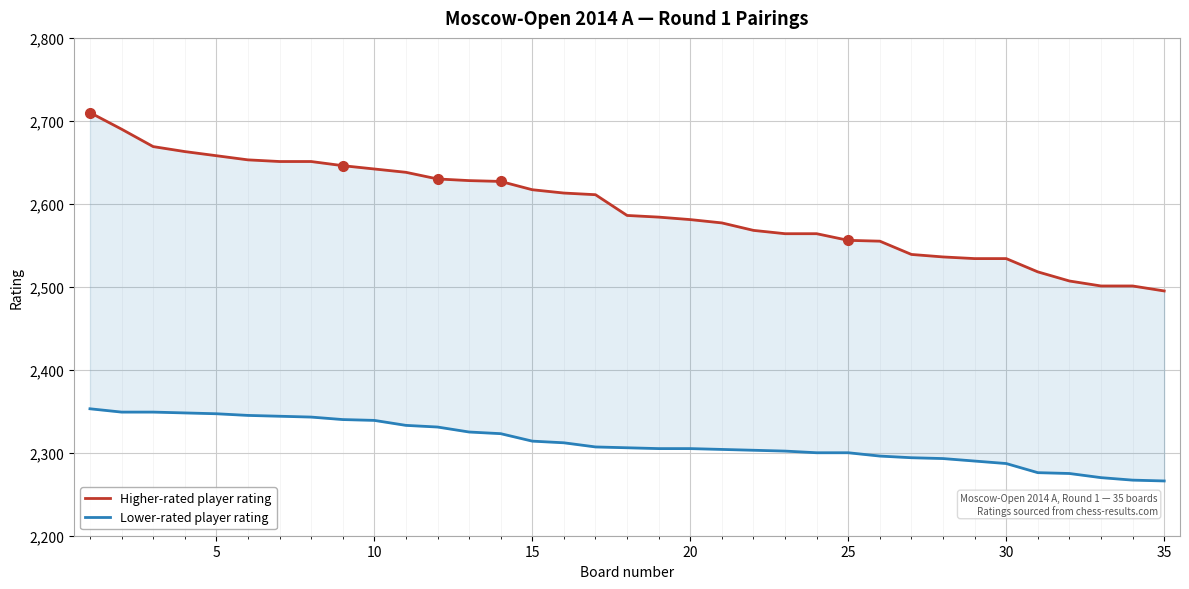

How many values in the Higher-rated player rating series are below 2586?

17